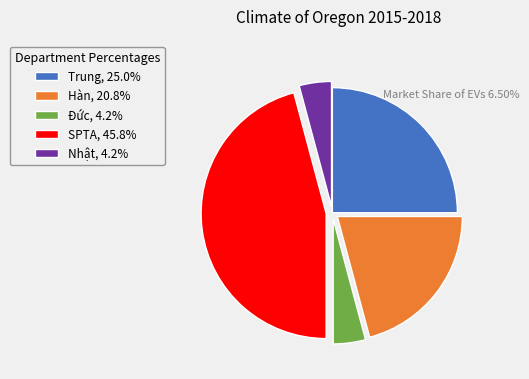

Approximately how many times larger is the value at Hàn, 20.8% compared to Trung, 25.0%?

0.8